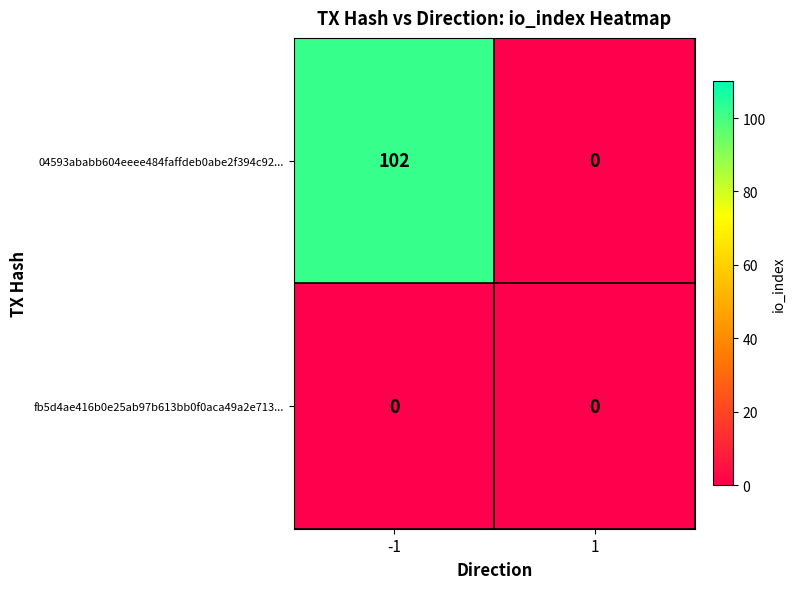

Between -1 and 1, which series saw the biggest shift?

04593ababb604eeee484faffdeb0abe2f394c92...